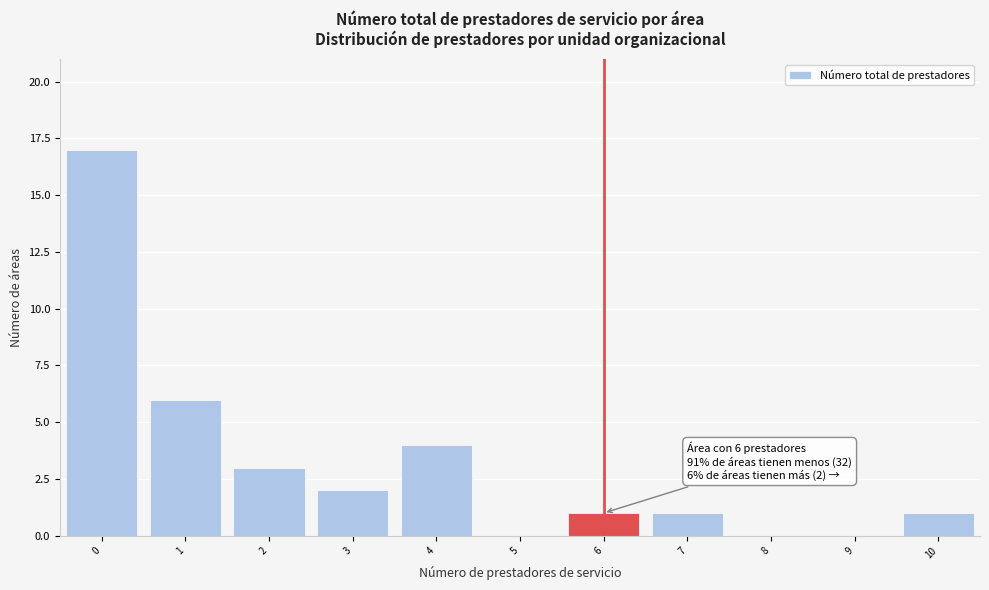

Over which range of the x-axis is the bar tallest?

-0.5 to 0.5